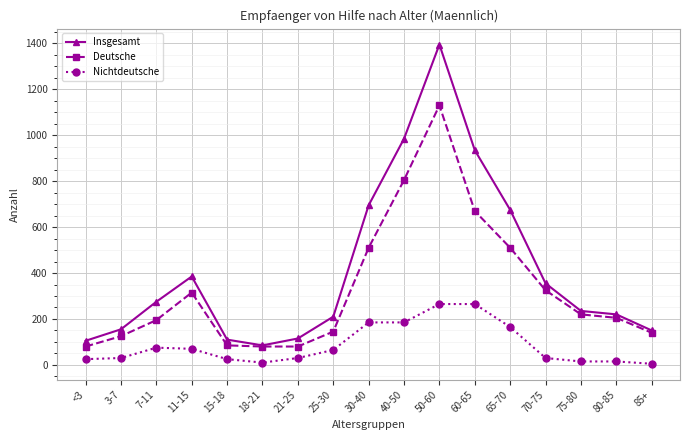

Rank the series by their maximum value, from lowest to highest.

Nichtdeutsche, Deutsche, Insgesamt